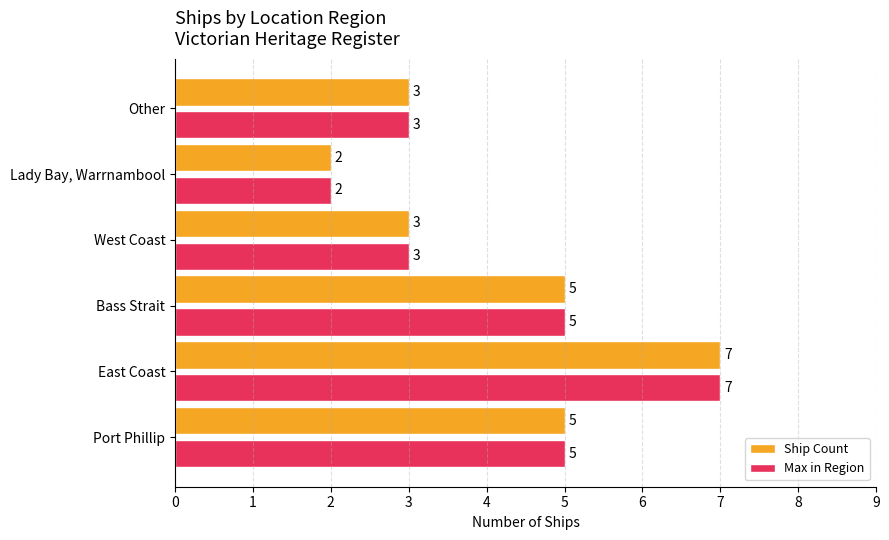

What is the maximum value for Max in Region?

7